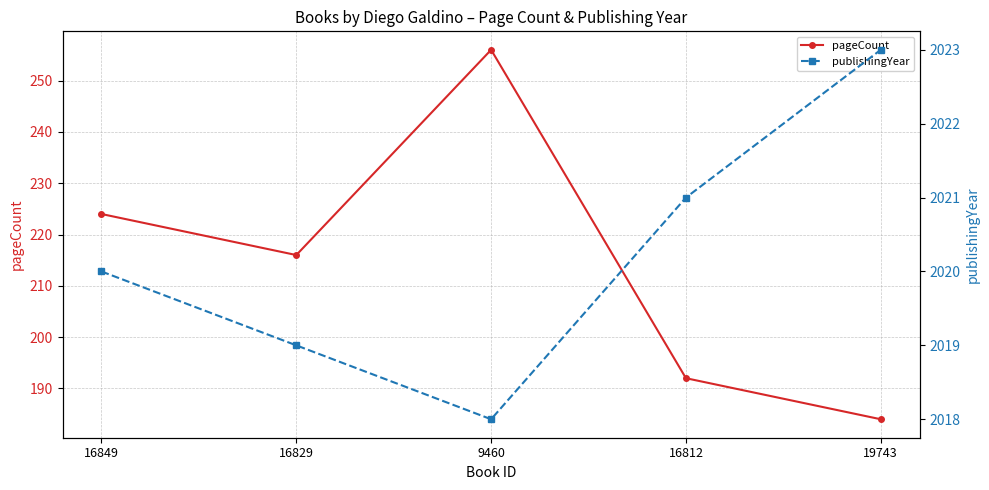

True or false: publishingYear and pageCount cross at least once.

False